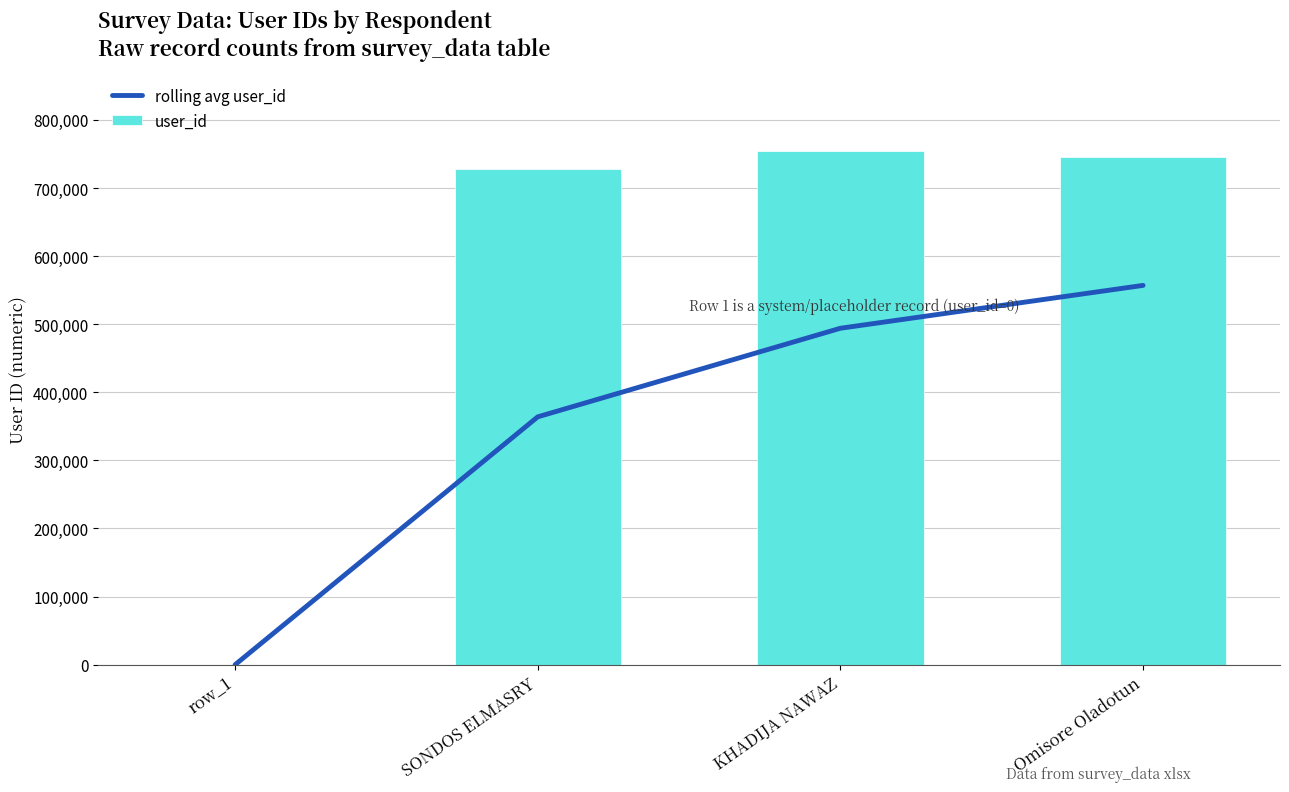

List the labels in order of rolling avg user_id value, smallest first.

row_1, SONDOS ELMASRY, KHADIJA NAWAZ, Omisore Oladotun